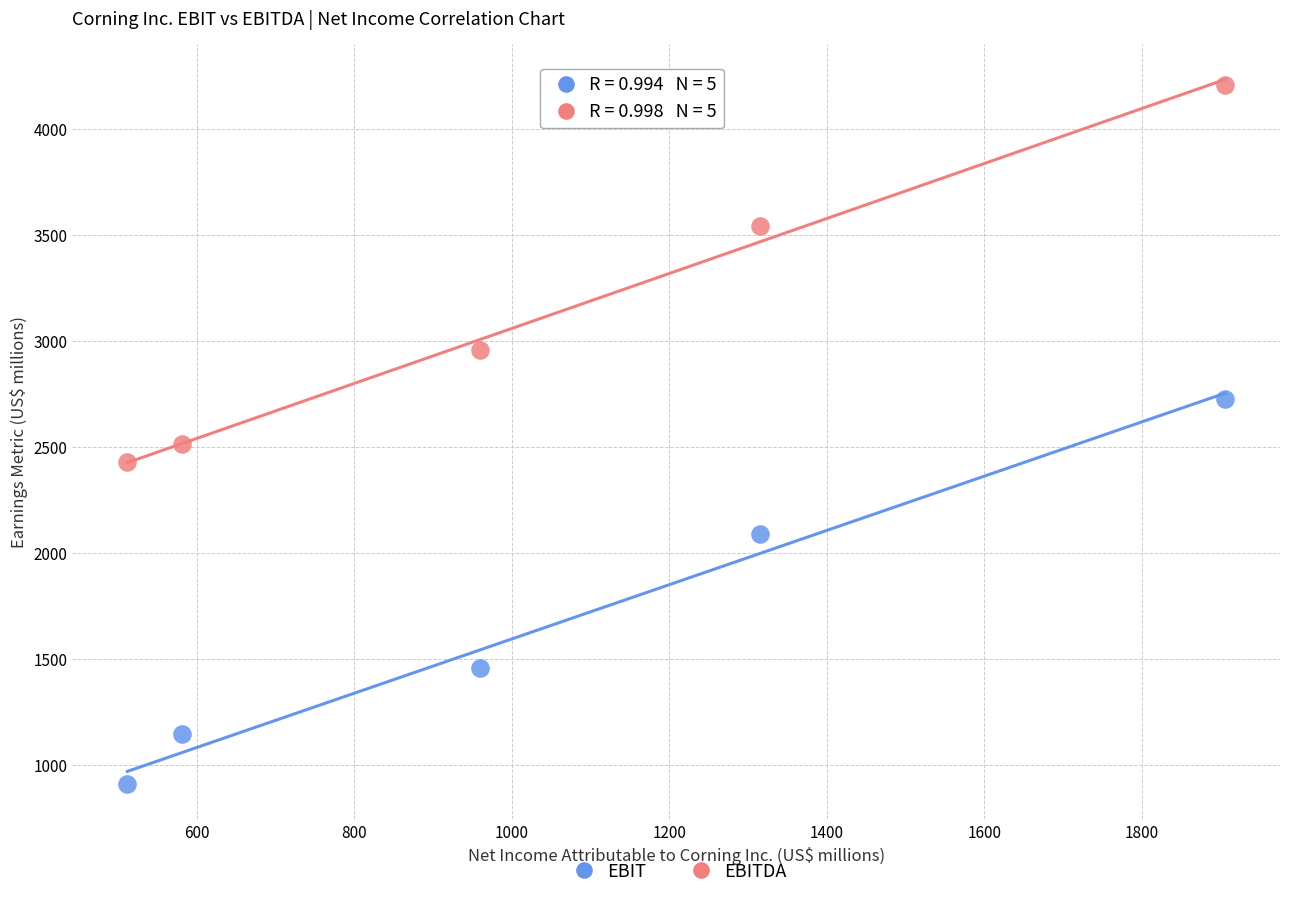

In the EBITDA series, what Y value is closest to 3318?

3541